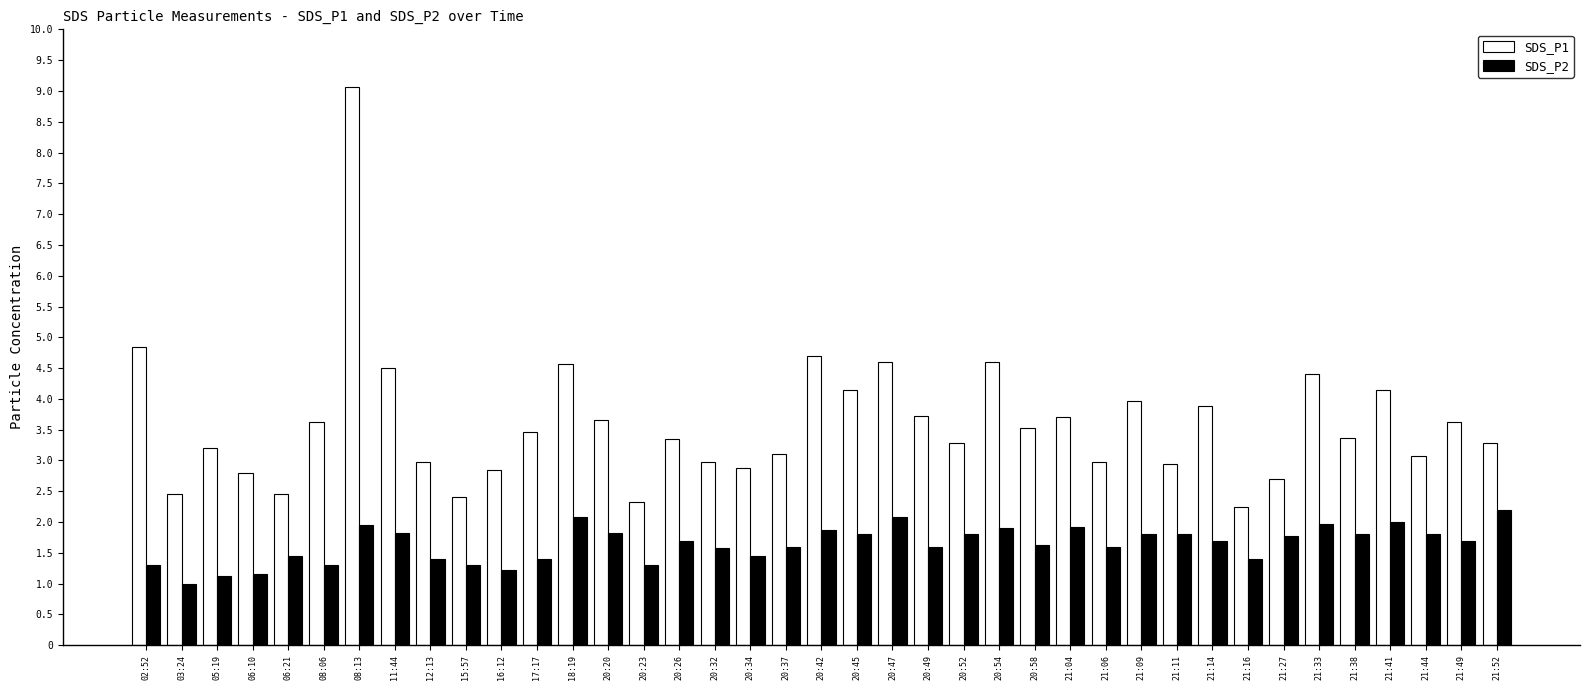

How many bars are there in each group?

2